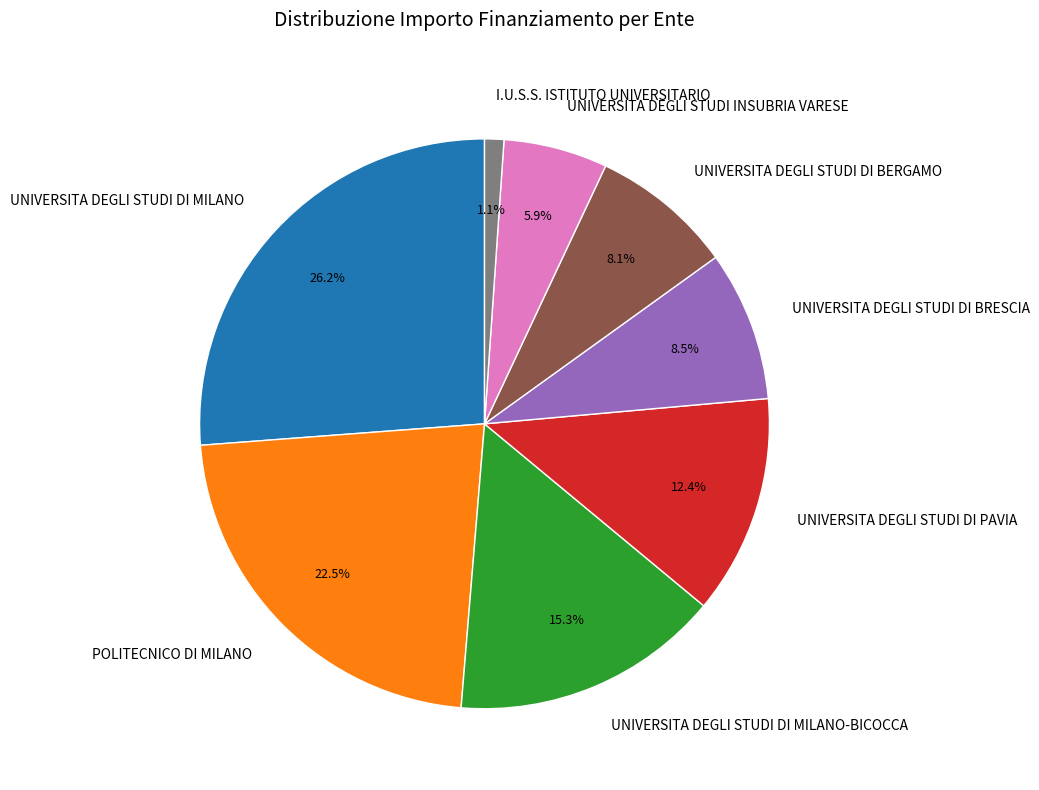

Is I.U.S.S. ISTITUTO UNIVERSITARIO the majority of the pie?

No